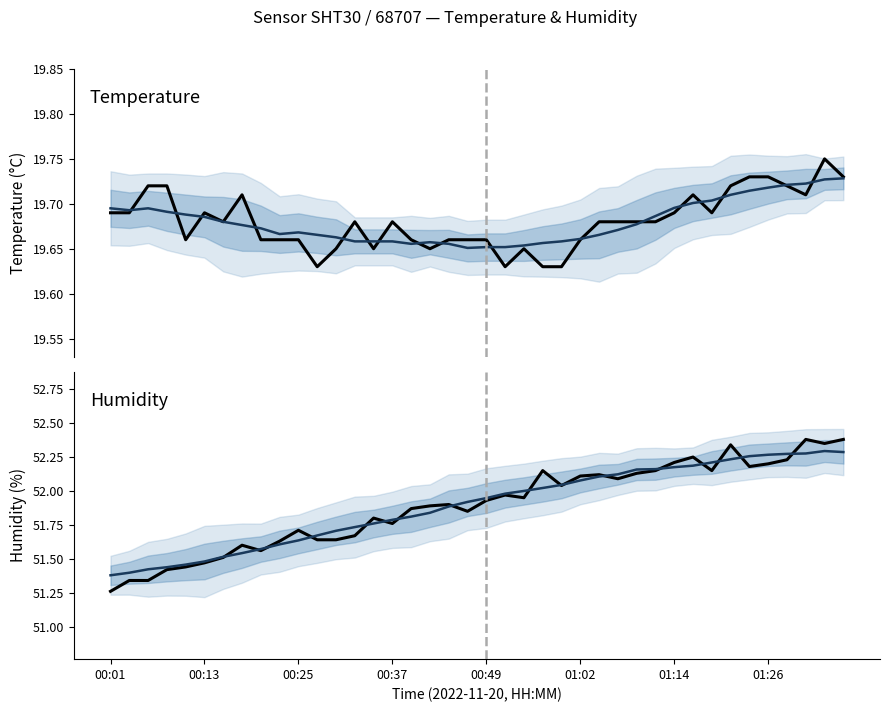

What is the label of the 4th point from the left?

00:37